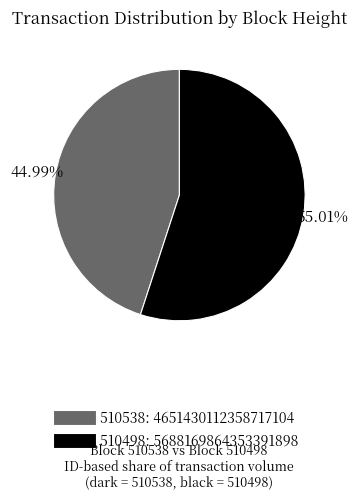

Rank the categories by value from lowest to highest.

510538, 510498